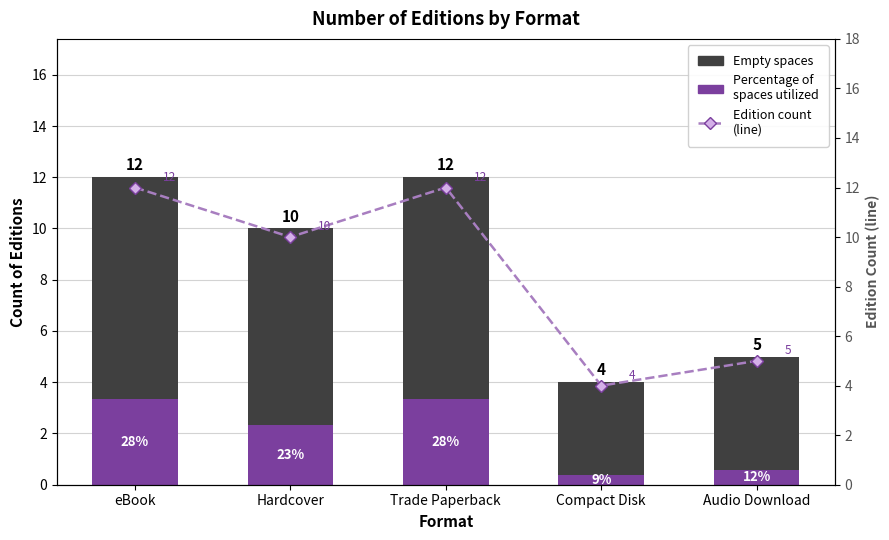

What is the lowest value of the Percentage of
spaces utilized series?

0.4